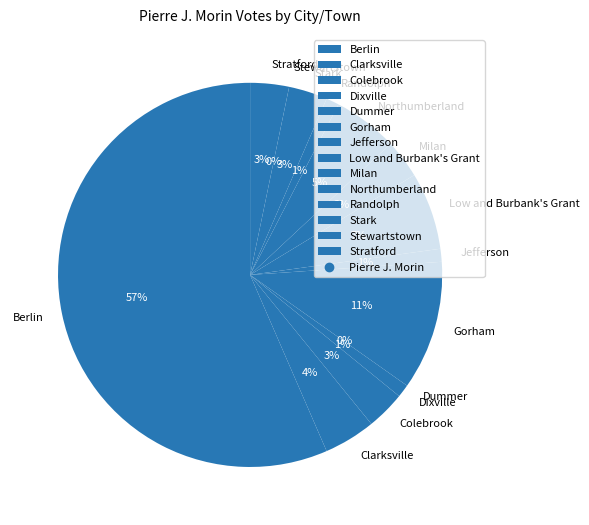

Count the number of slices in the pie.

14